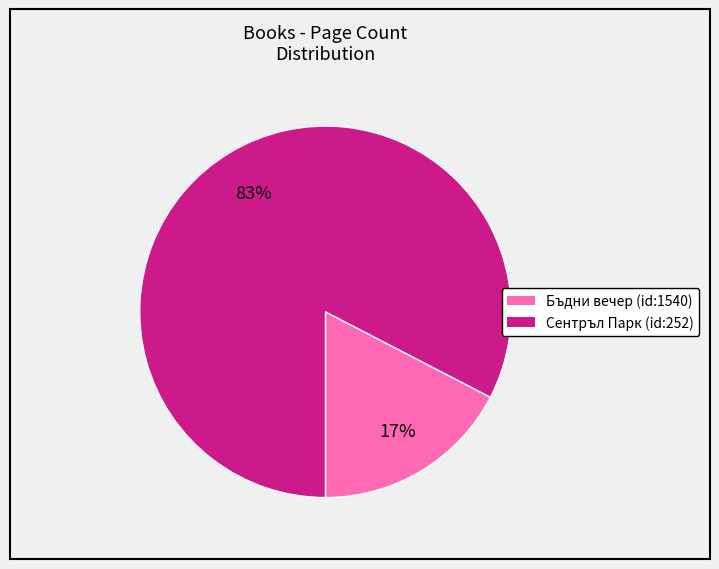

Count the number of slices in the pie.

2